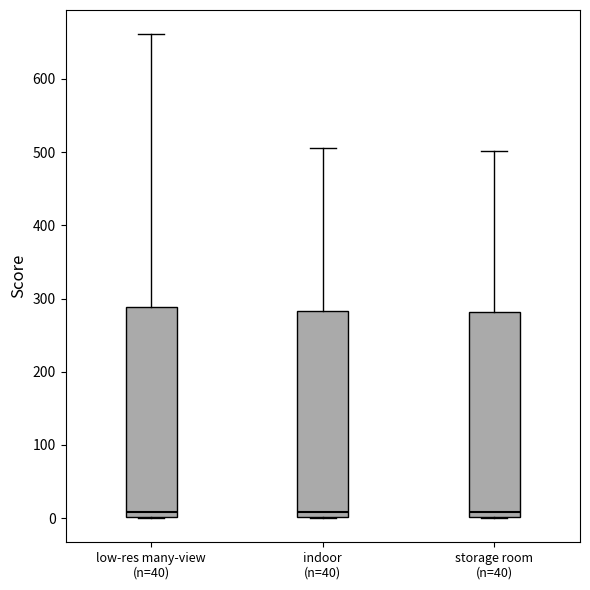

Where does the median line of the box for storage room (n=40) sit on the y-axis? The values are not printed on the chart, so give them approximately, as read against the axis.

10